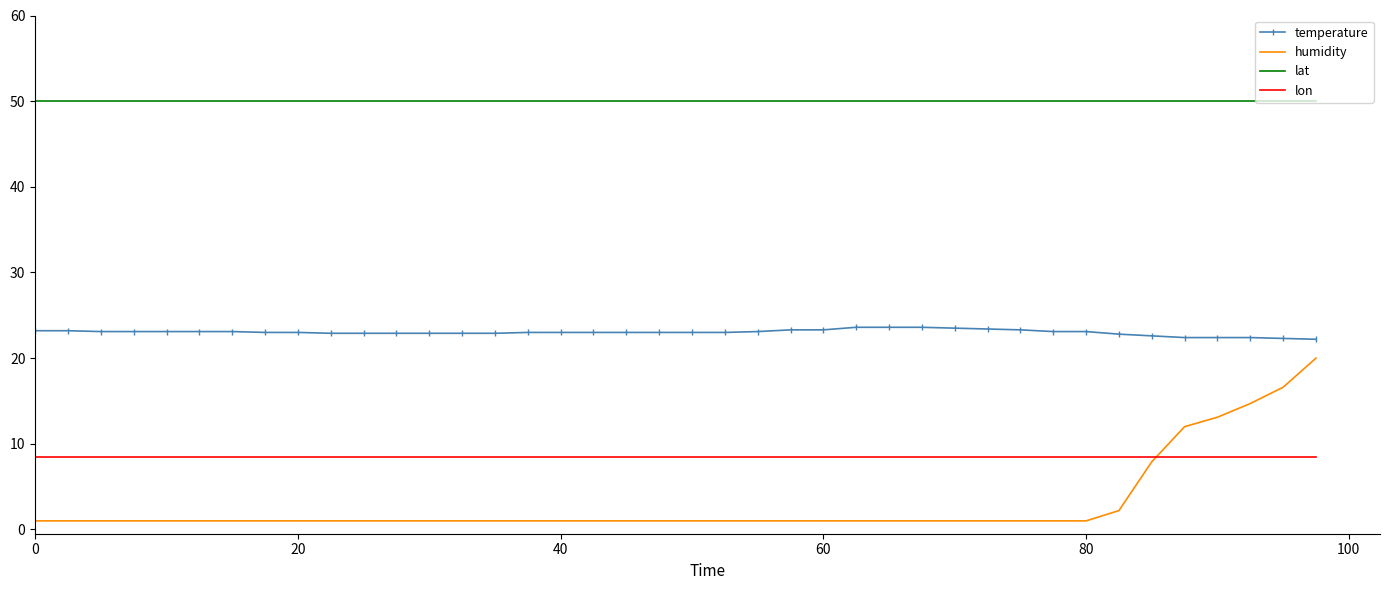

True or false: lat and temperature cross at least once.

False